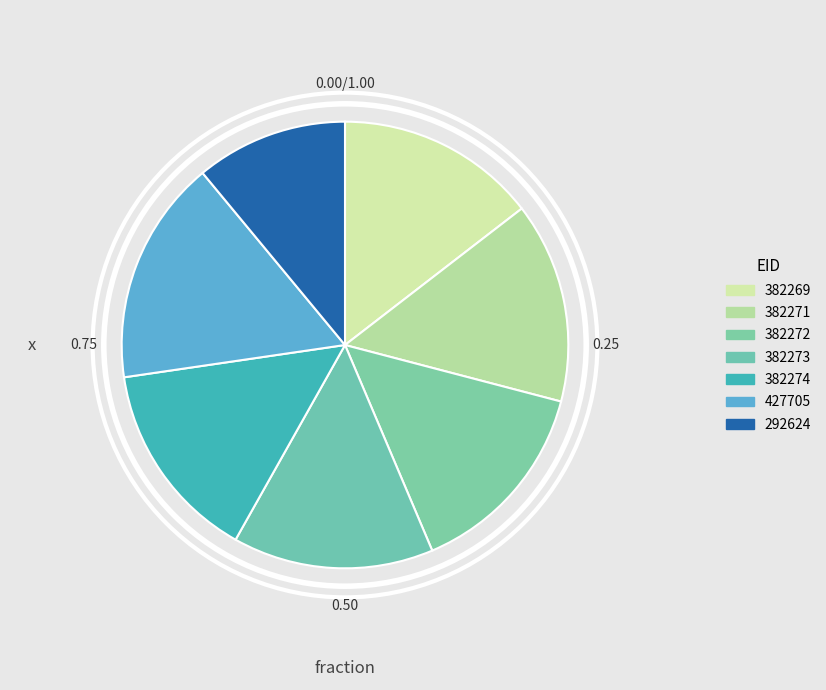

To the nearest percent, what is the difference between the 292624 and 382271 slice percentages?

4%